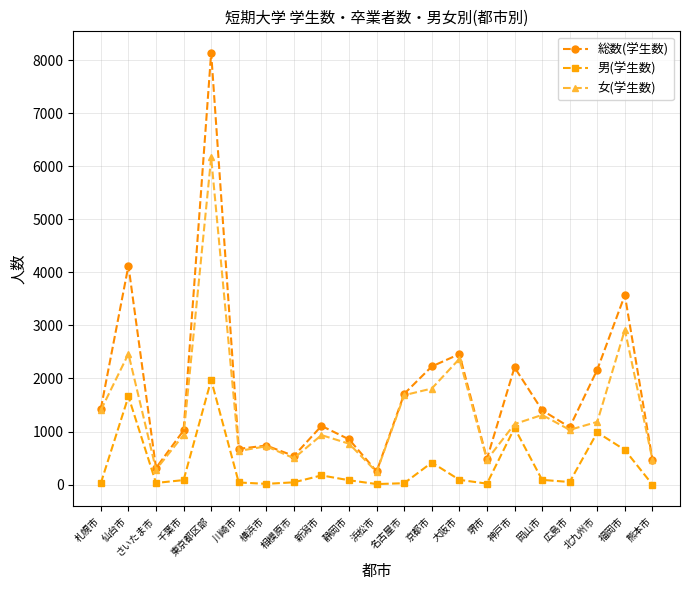

What is the value of the 男(学生数) point at the 17th from the left?

89